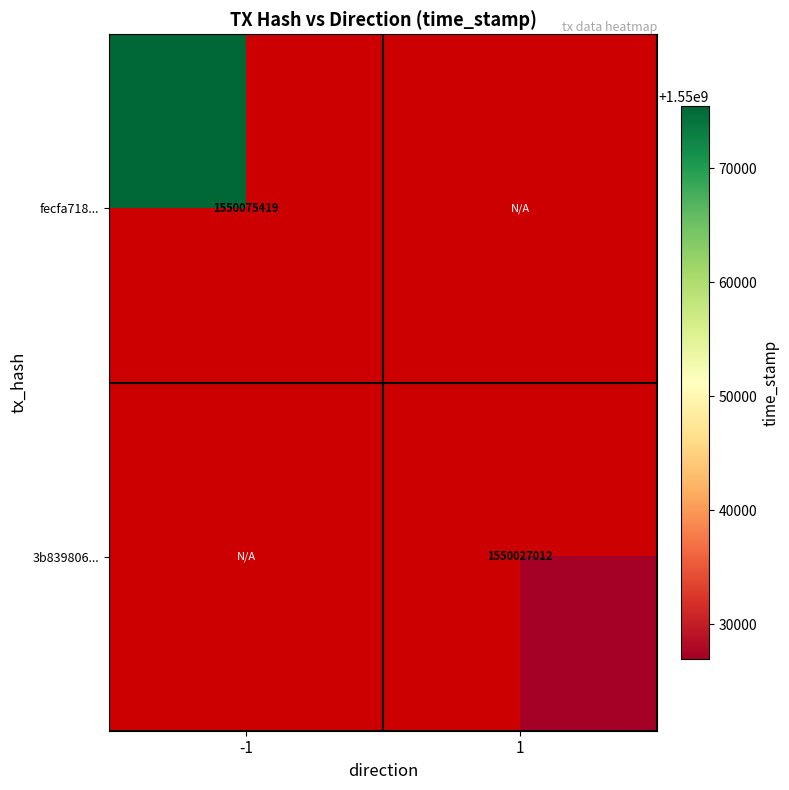

The fecfa718... series shows 1550075419 at -1. True or false?

True